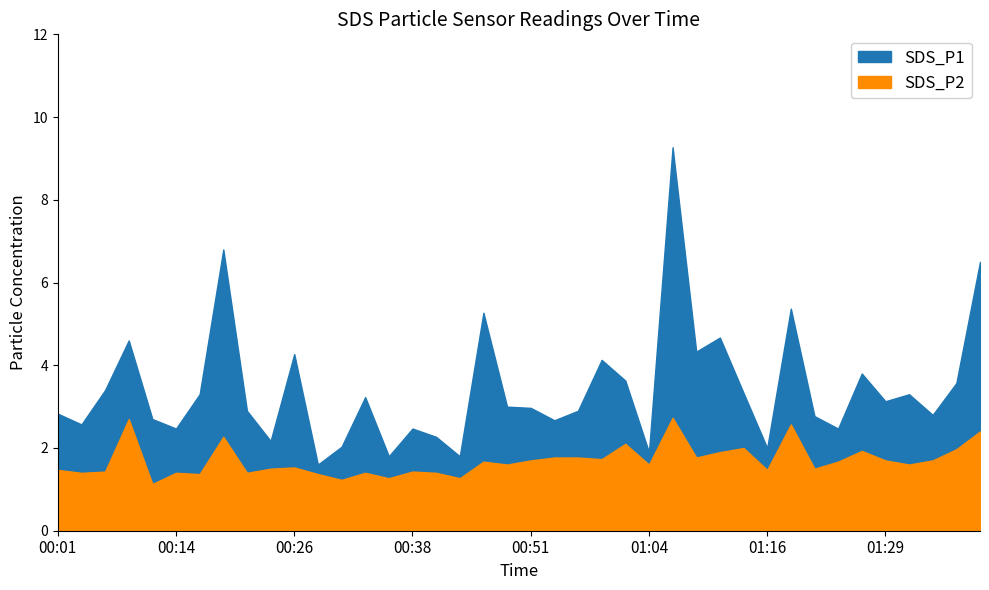

Between 00:09 and 01:24, which is larger?

00:09